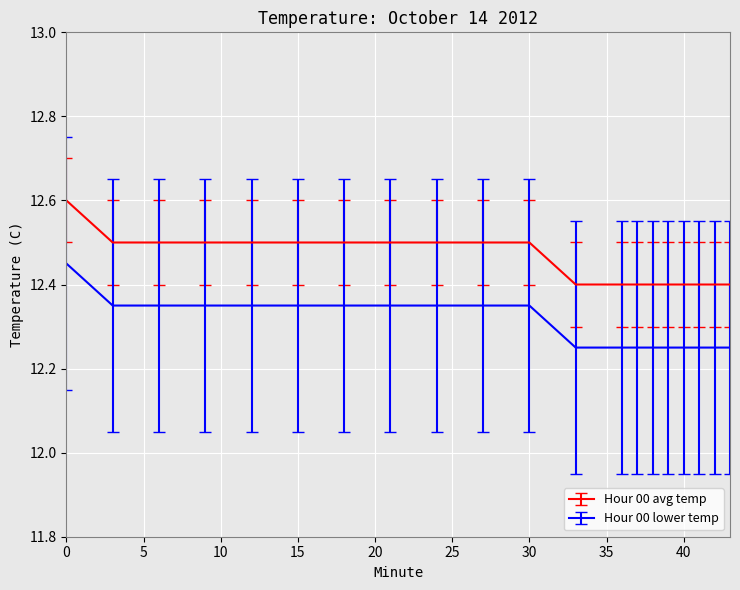

List the series in order of their overall mean, lowest first.

Hour 00 lower temp, Hour 00 avg temp